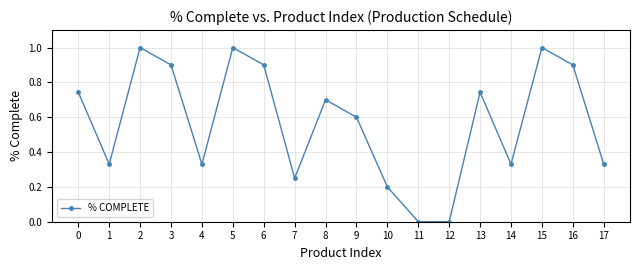

How many points are higher than both their immediate neighbors (excluding endpoints)?

5